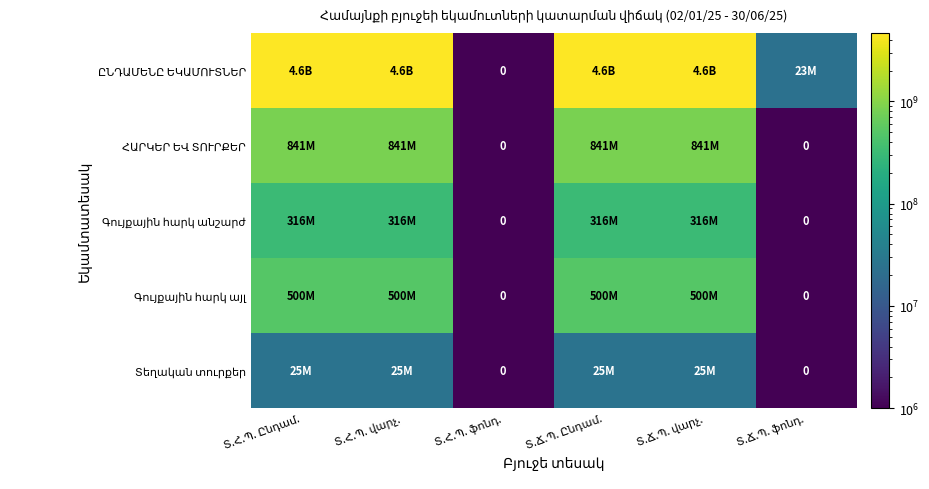

At which label is ՀԱՐԿԵՐ ԵՎ ՏՈՒՐՔԵՐ closest to 420500000?

Տ.Հ.Պ. ֆոնդ.